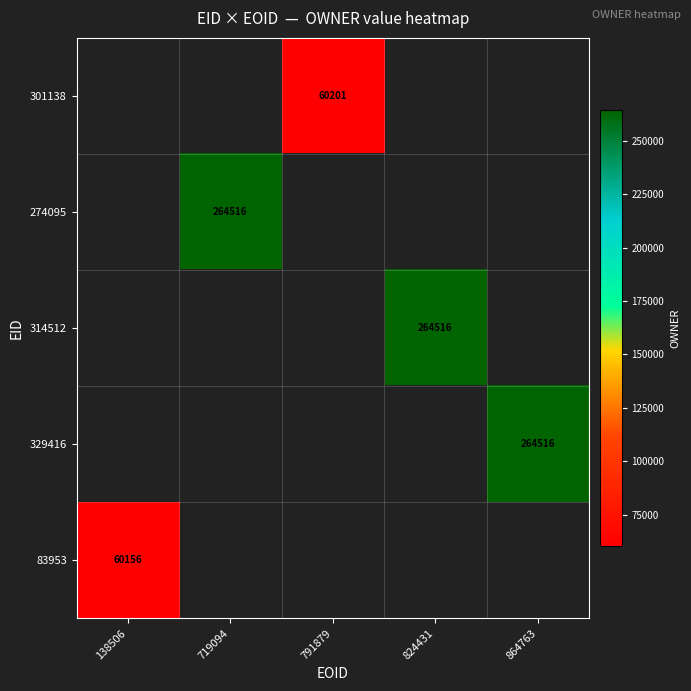

Count the number of categories in the chart.

5